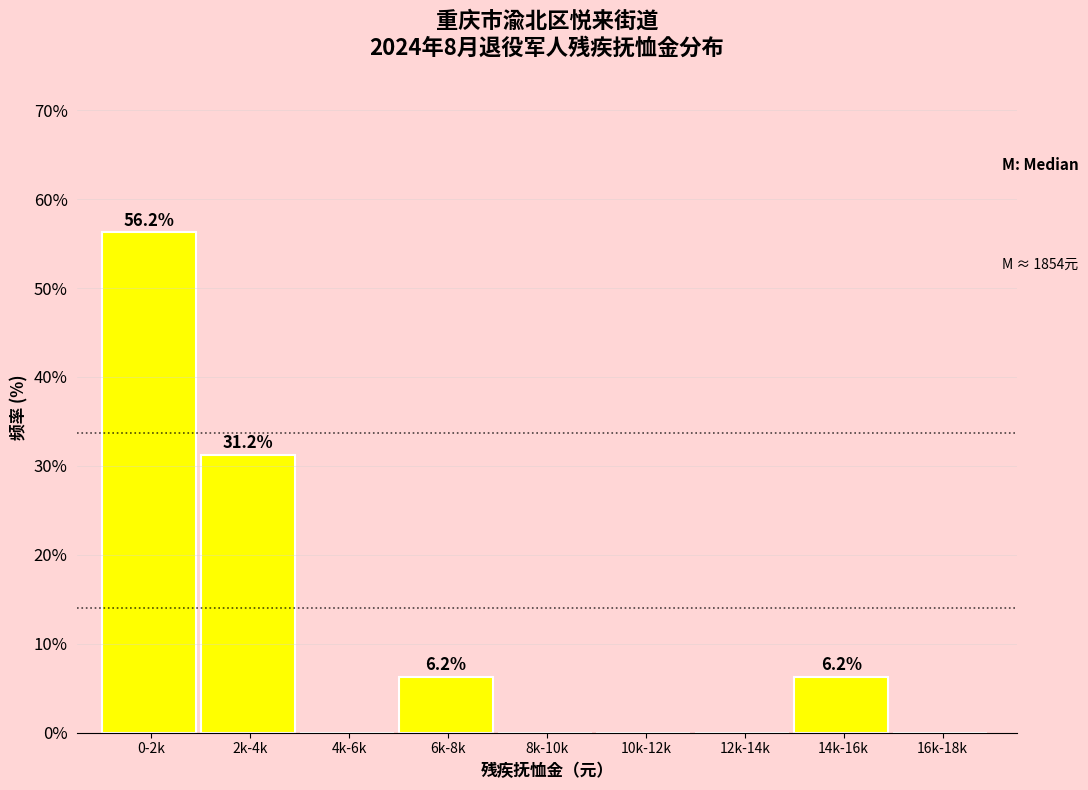

What is the change in value from 0-2k to 2k-4k?

-25.0